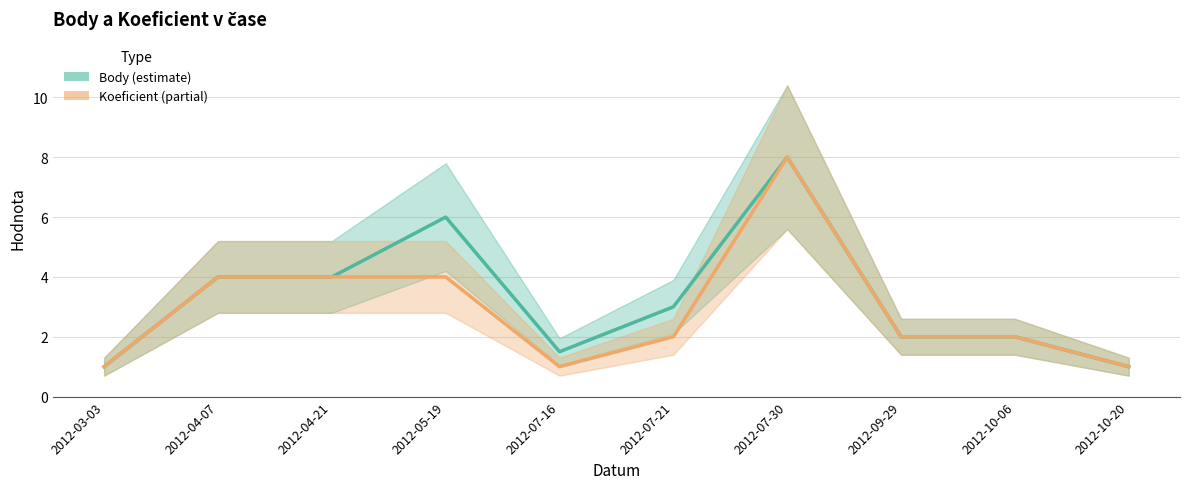

At which category does Koeficient reach its first local valley?

2012-07-16